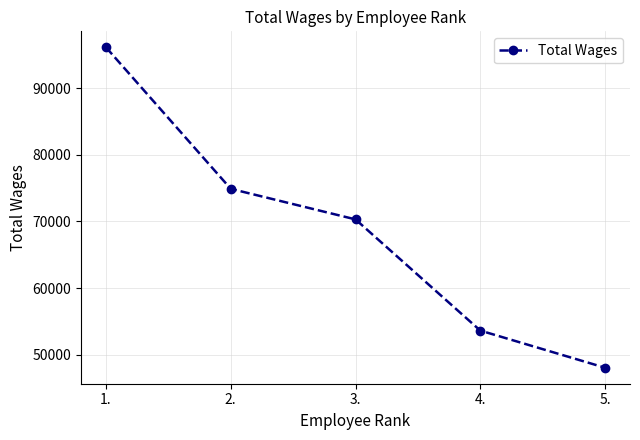

Reading left to right, what are all the values shown in this chart?

96129	74900	70312	53629	48056